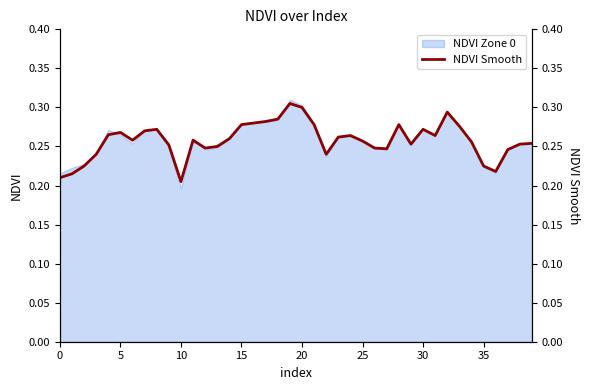

The value of NDVI Zone 0 at 35 is 0.1. True or false?

False